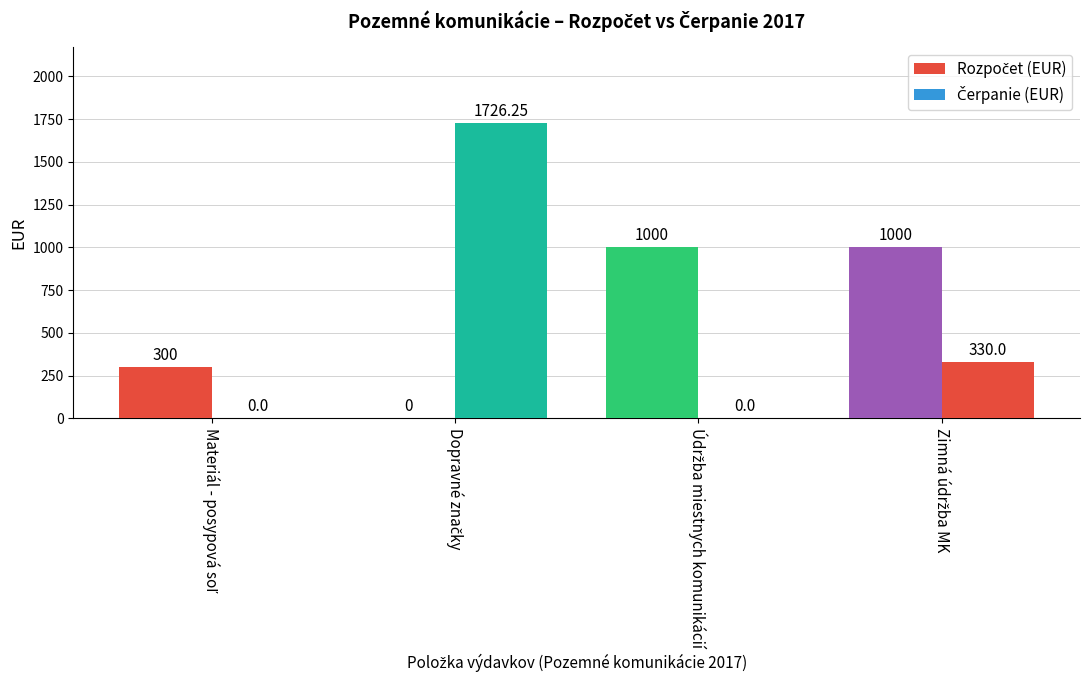

What is the label of the 1st bar from the right?

Zimná údržba MK